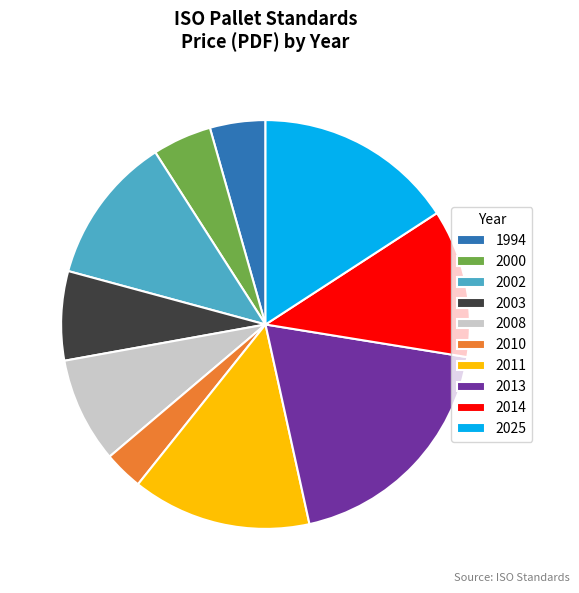

What is the smallest slice in the pie chart?

2010